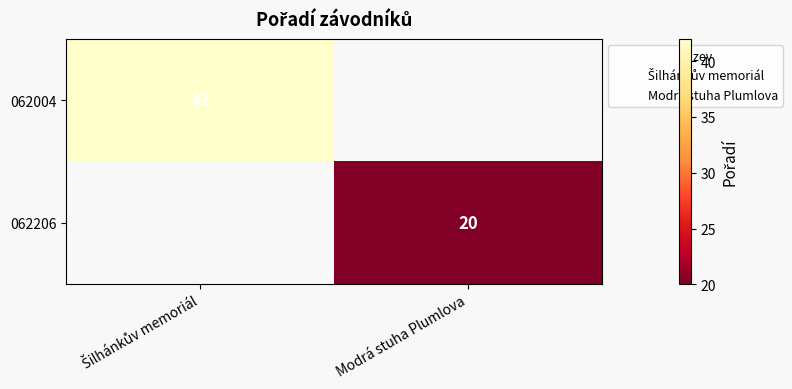

List the series in order of their overall mean, lowest first.

062004, 062206